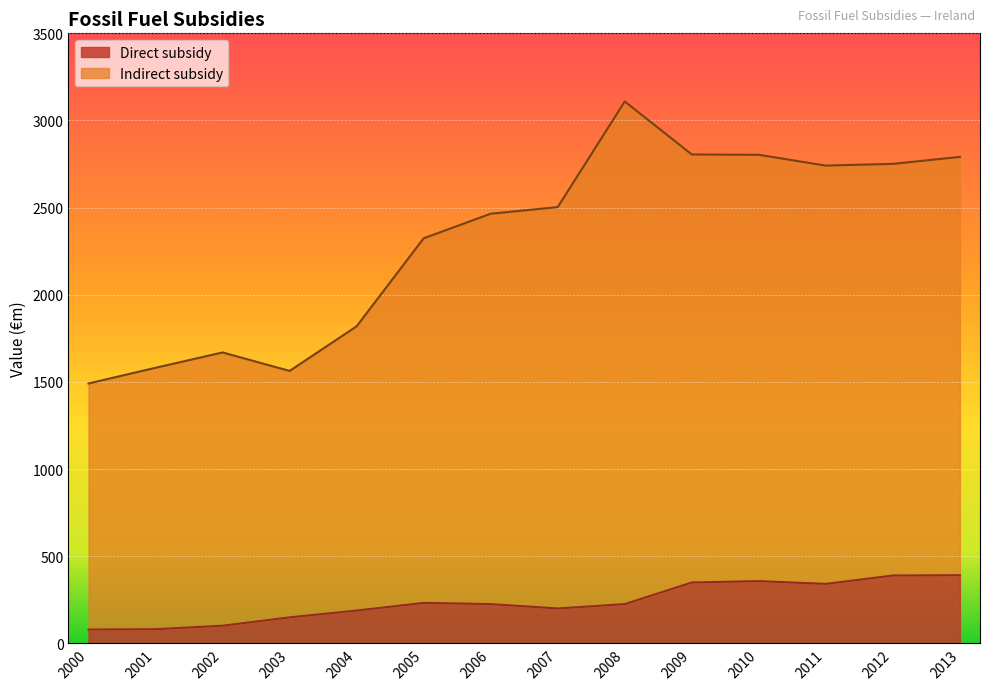

At which label does Direct subsidy first exceed 225?

2005